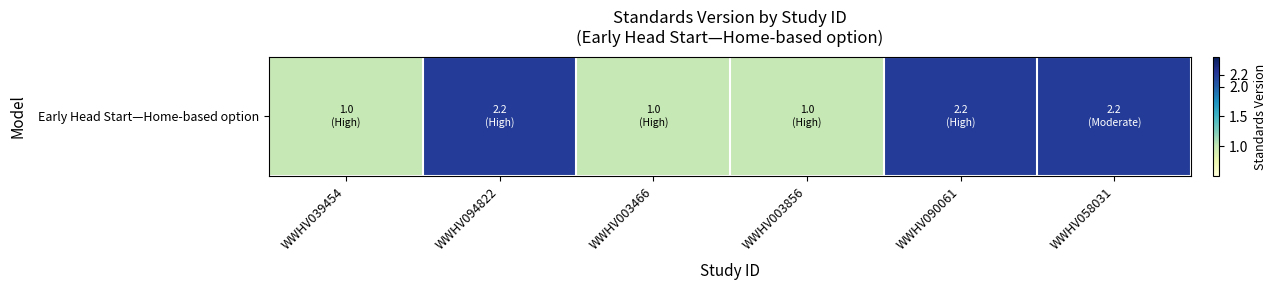

What is the maximum value shown in the chart?

2.2